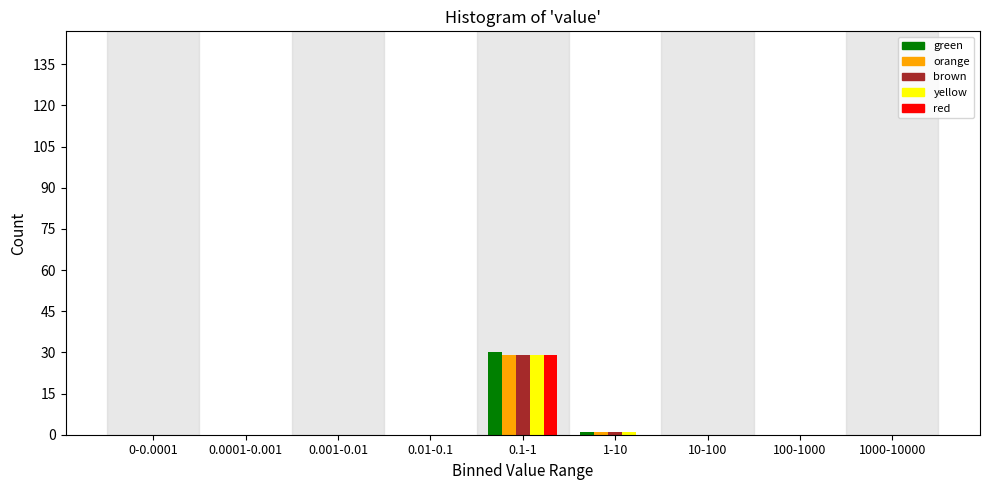

At which category is the sum across all series the highest?

0.1-1